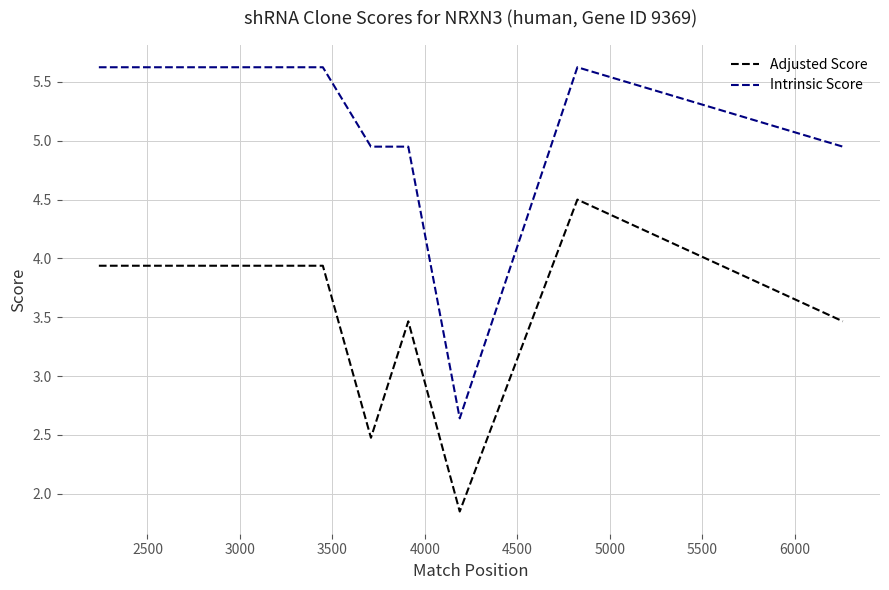

Which series has the largest range (max minus min)?

Intrinsic Score